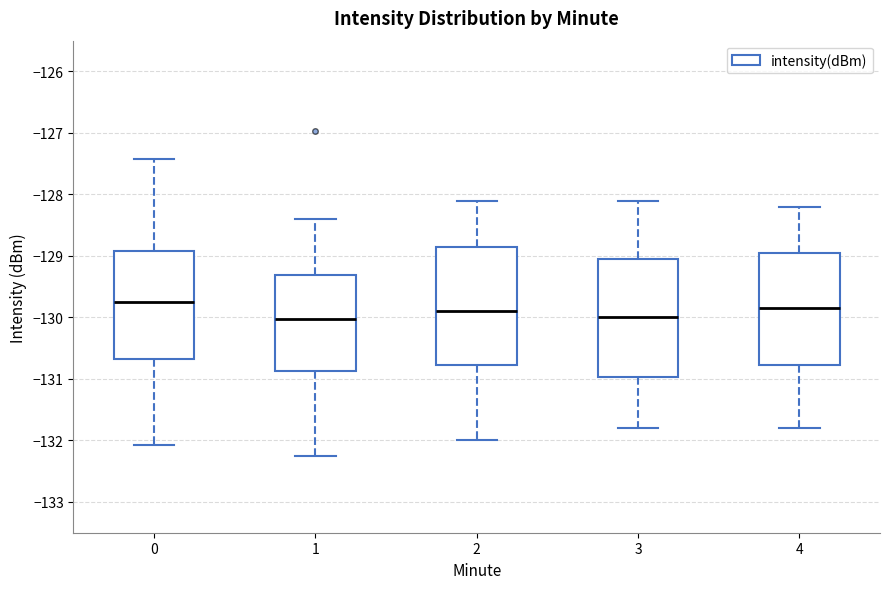

Reading left to right, transcribe this box plot: for each box, give where its median line is, the range the box spans, and where its two whiskers end, as read against the y-axis. The values are not printed on the chart, so give them approximately, as read against the axis.

0: median -129.8, box -130.7 to -128.9, whiskers -132.1 to -127.4
1: median -130.0, box -130.9 to -129.3, whiskers -132.3 to -128.4
2: median -129.9, box -130.8 to -128.8, whiskers -132.0 to -128.1
3: median -130.0, box -131.0 to -129.0, whiskers -131.8 to -128.1
4: median -129.8, box -130.8 to -128.9, whiskers -131.8 to -128.2